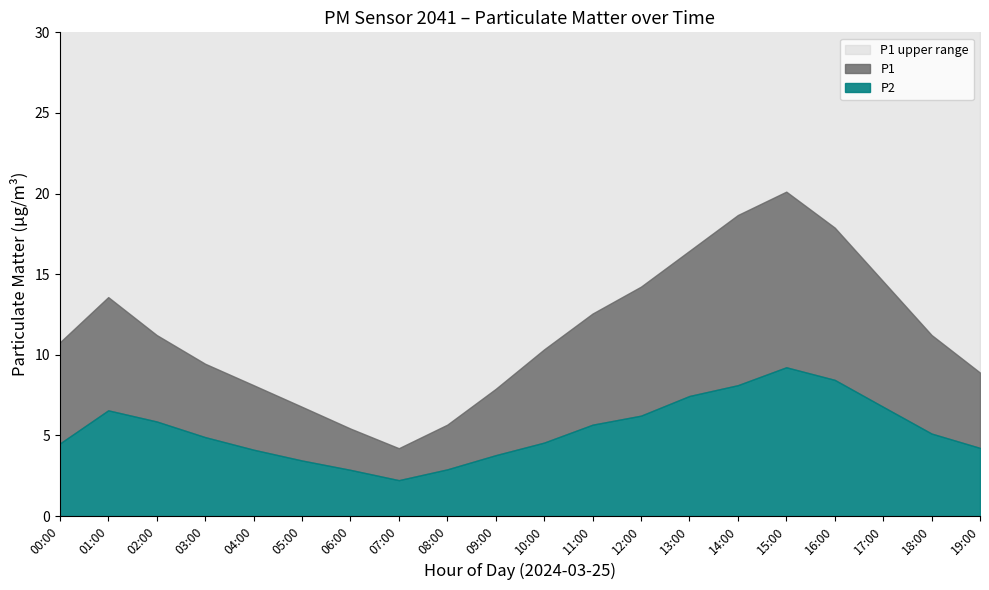

Does the chart display data point markers on the line(s)?

No